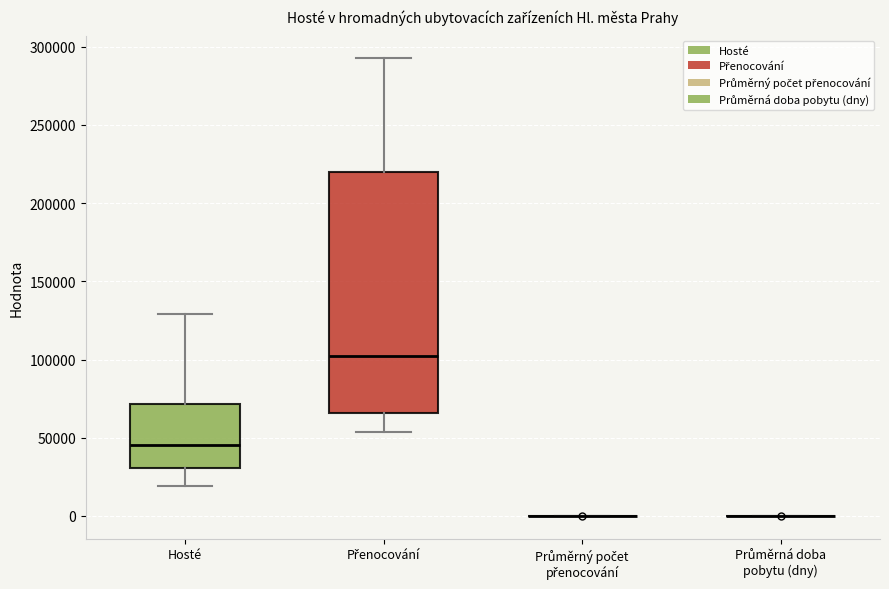

Reading left to right, transcribe this box plot: for each box, give where its median line is, the range the box spans, and where its two whiskers end, as read against the y-axis. The values are not printed on the chart, so give them approximately, as read against the axis.

Hosté: median 45000, box 30000 to 70000, whiskers 20000 to 130000
Přenocování: median 105000, box 65000 to 220000, whiskers 55000 to 295000
Průměrný počet přenocování: box collapsed to a line at 0, whiskers 0 to 0
Průměrná doba pobytu (dny): box collapsed to a line at 0, whiskers 0 to 0